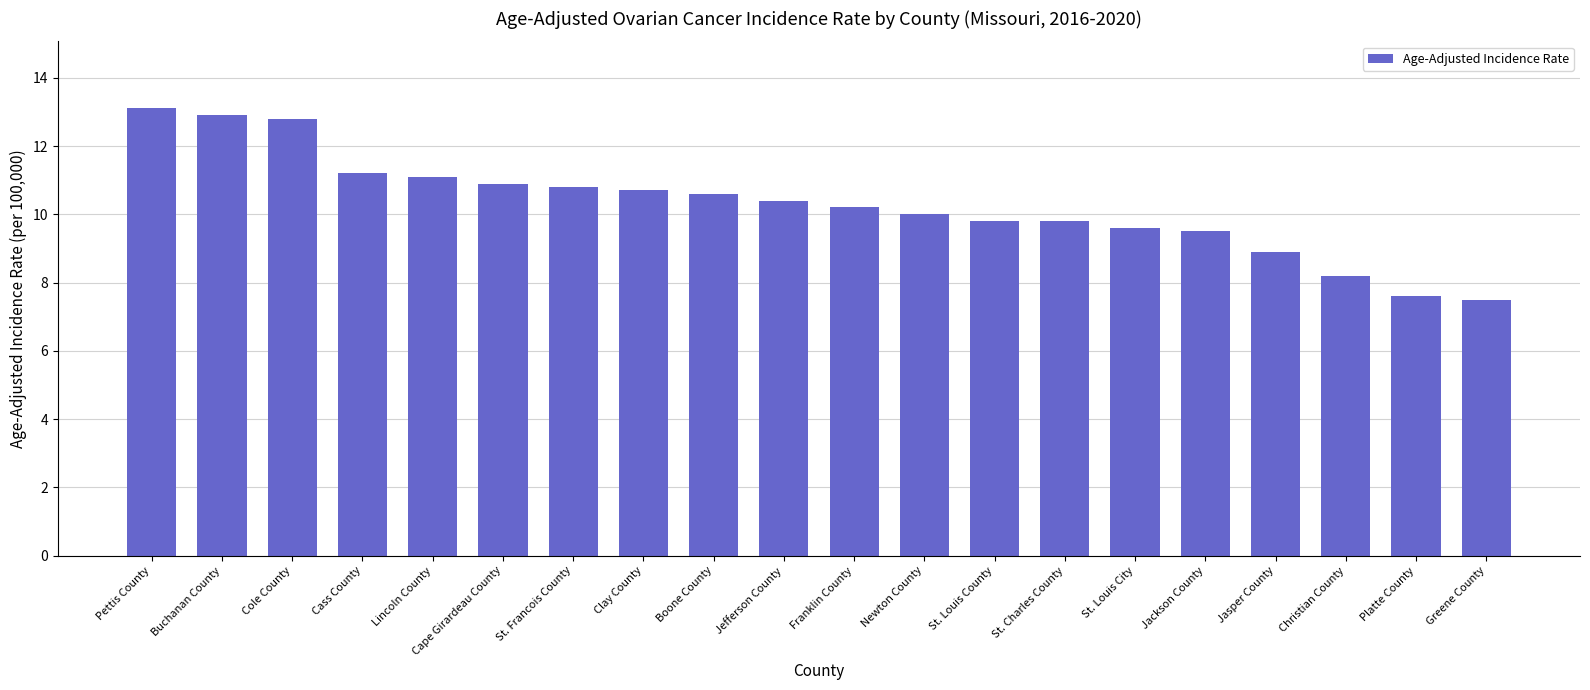

What is the sum of all values?

205.6